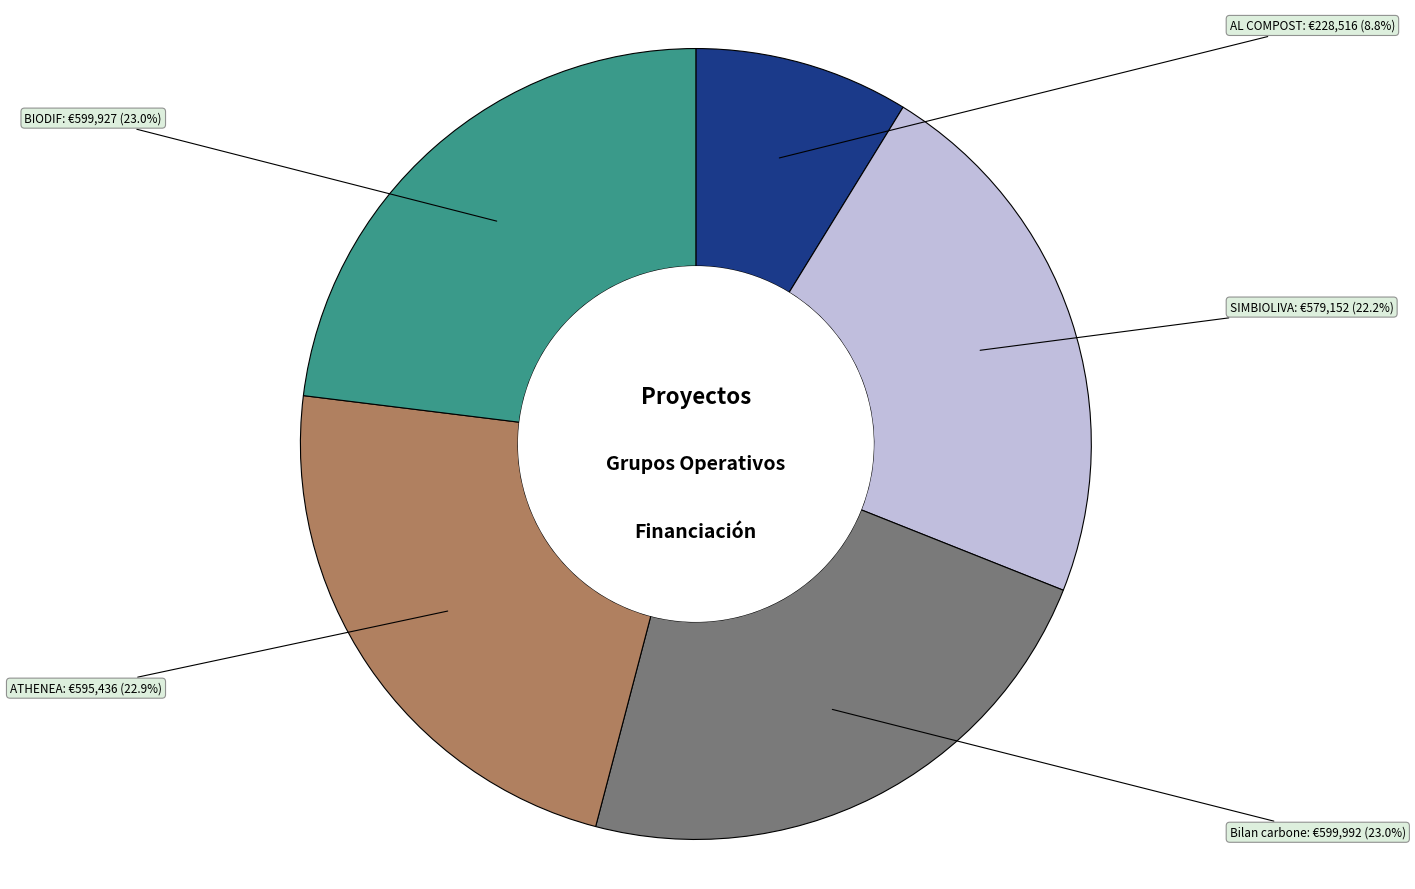

Combined, what portion of the pie is ATHENEA and BIODIF?

45.9%